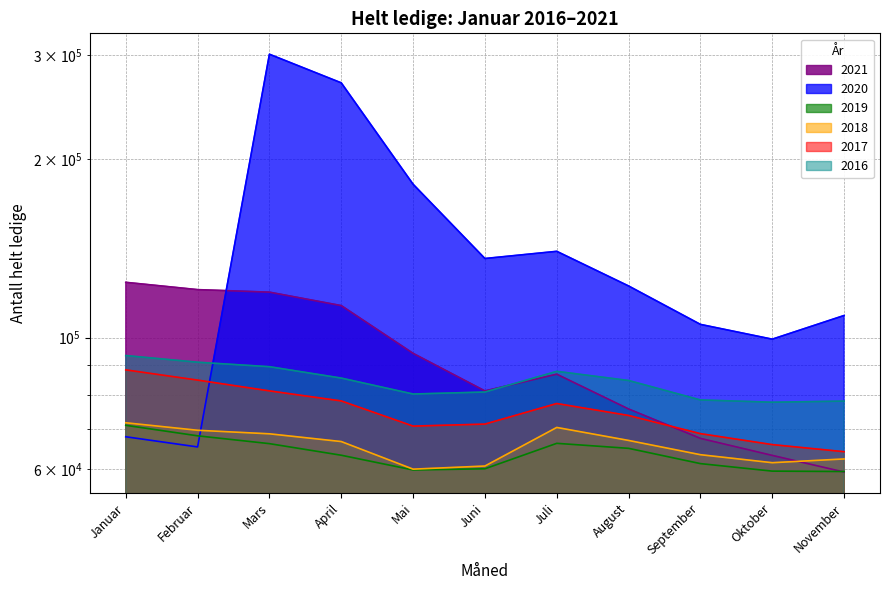

How many lines are shown in the chart?

6